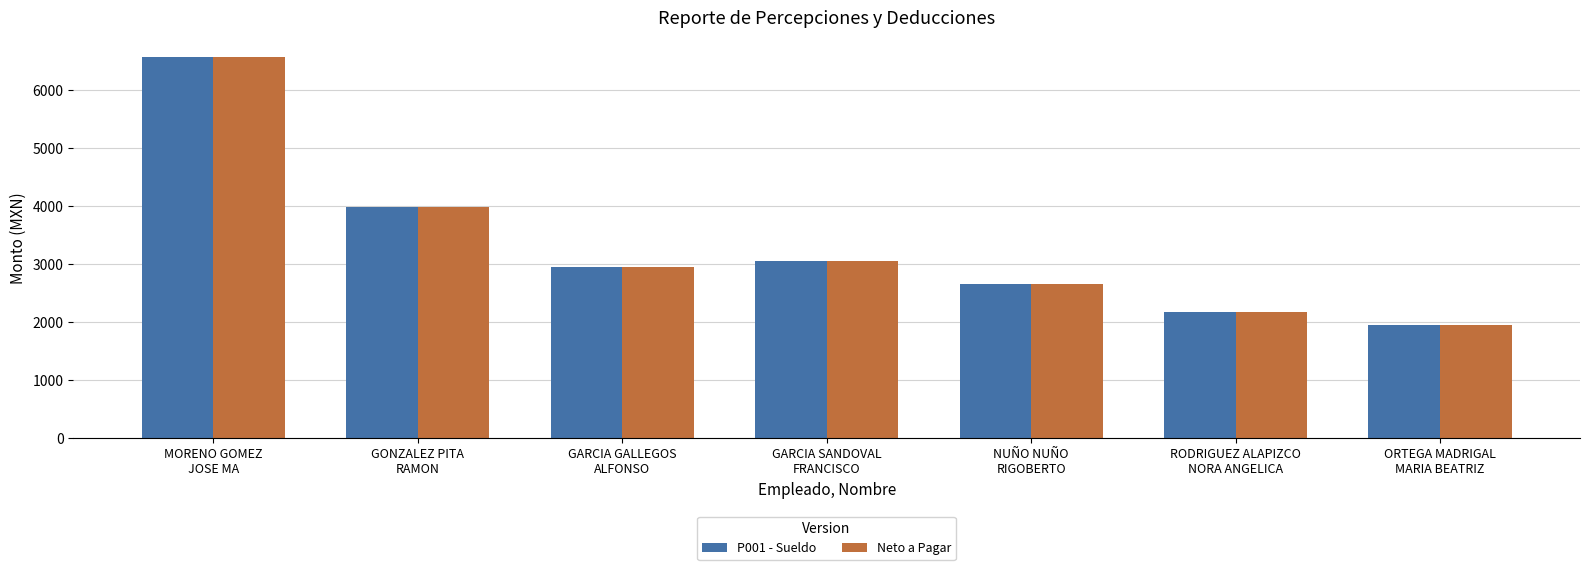

What is the average value of the P001 - Sueldo series?

3336.3